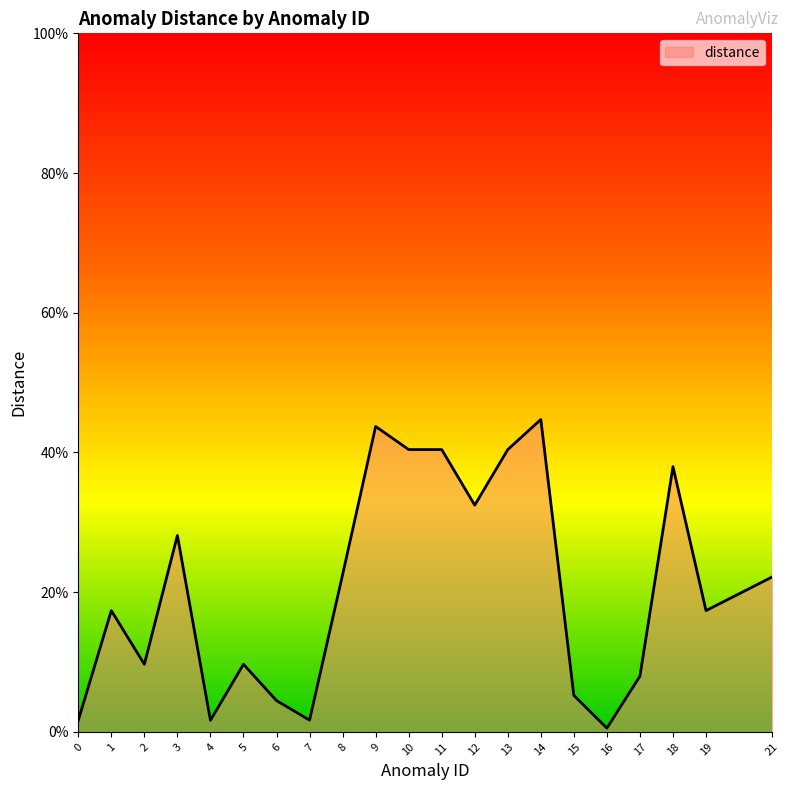

List the labels in order of value, largest first.

14, 9, 10, 11, 13, 18, 12, 3, 8, 21, 1, 19, 2, 5, 17, 15, 6, 7, 0, 4, 16